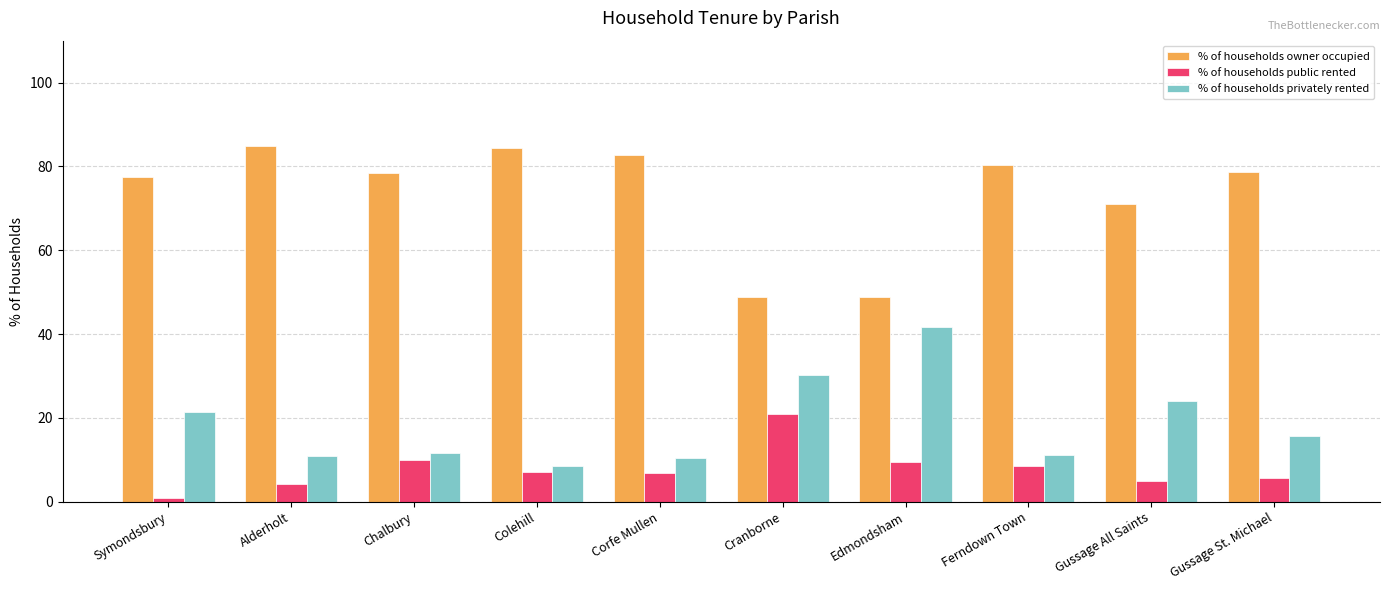

Which label corresponds to the smallest value in the chart?

Symondsbury